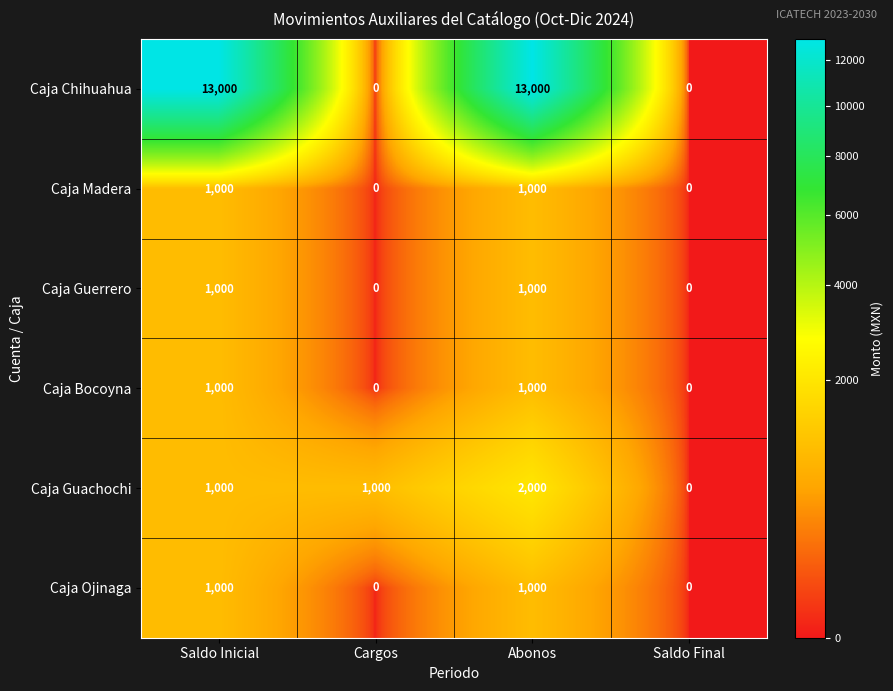

How many data points in Caja Madera are less than 1000?

2